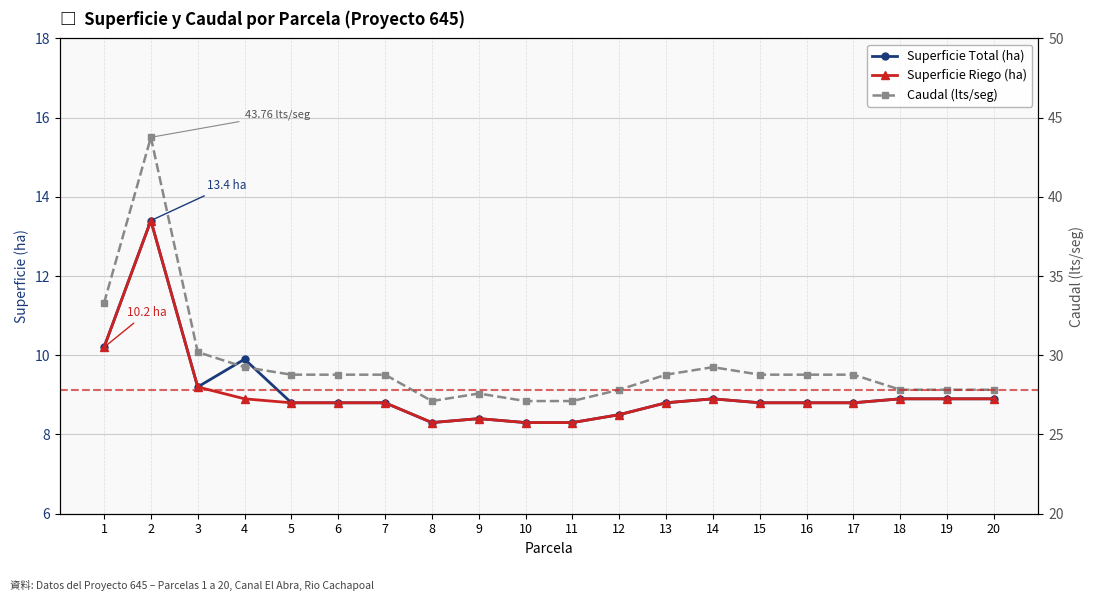

Where is the first local minimum for Superficie Total (ha)?

3